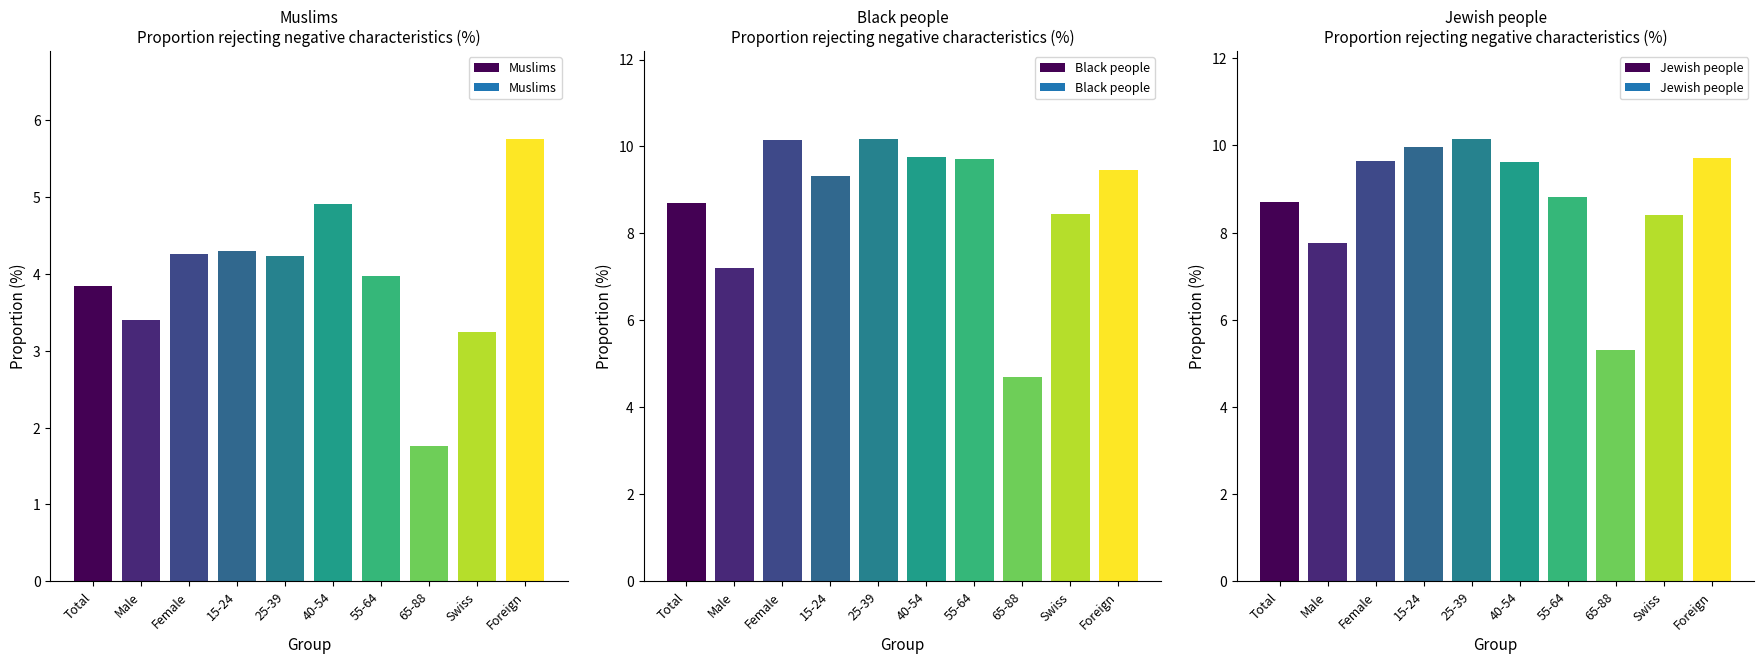

Reading left to right, extract all data points from this chart.

Muslims: 3.8	3.4	4.3	4.3	4.2	4.9	4.0	1.8	3.3	5.8
Black people: 8.7	7.2	10.2	9.3	10.2	9.7	9.7	4.7	8.5	9.4
Jewish people: 8.7	7.8	9.6	10.0	10.1	9.6	8.8	5.3	8.4	9.7